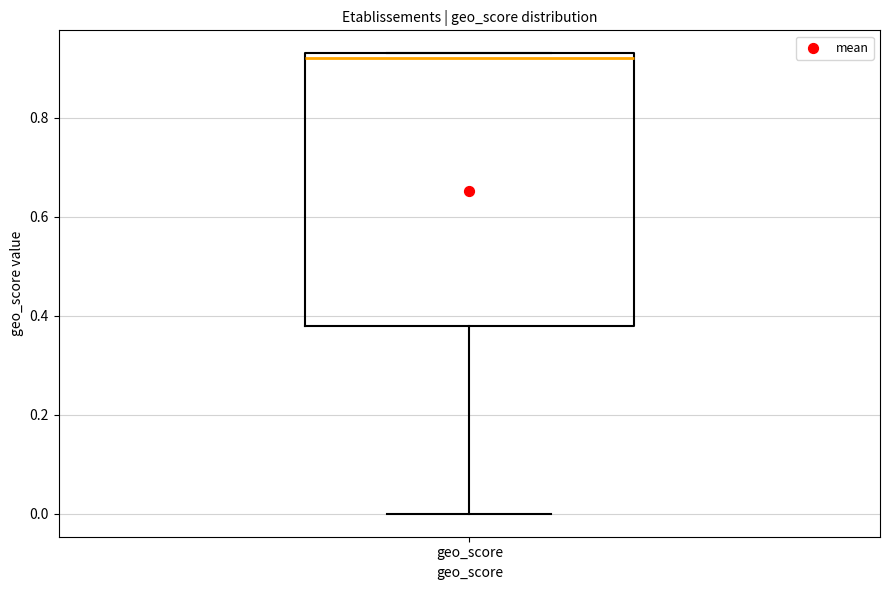

Transcribe this box plot: give where the median line is, the range the box spans, and where the two whiskers end, as read against the y-axis. The values are not printed on the chart, so give them approximately, as read against the axis.

median 0.92, box 0.38 to 0.94, whiskers 0.00 to 0.94